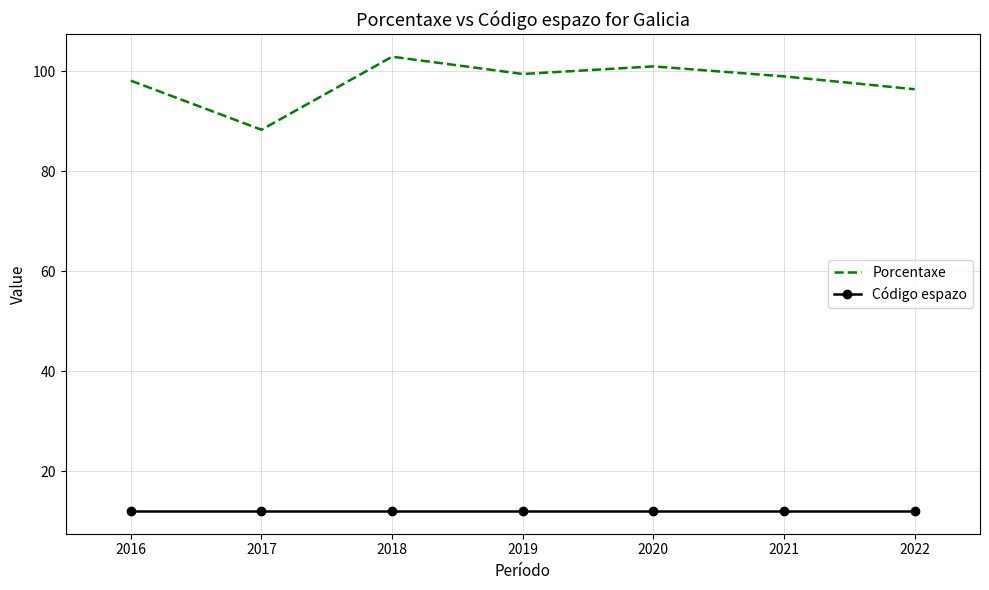

True or false: Porcentaxe and Código espazo cross at least once.

False